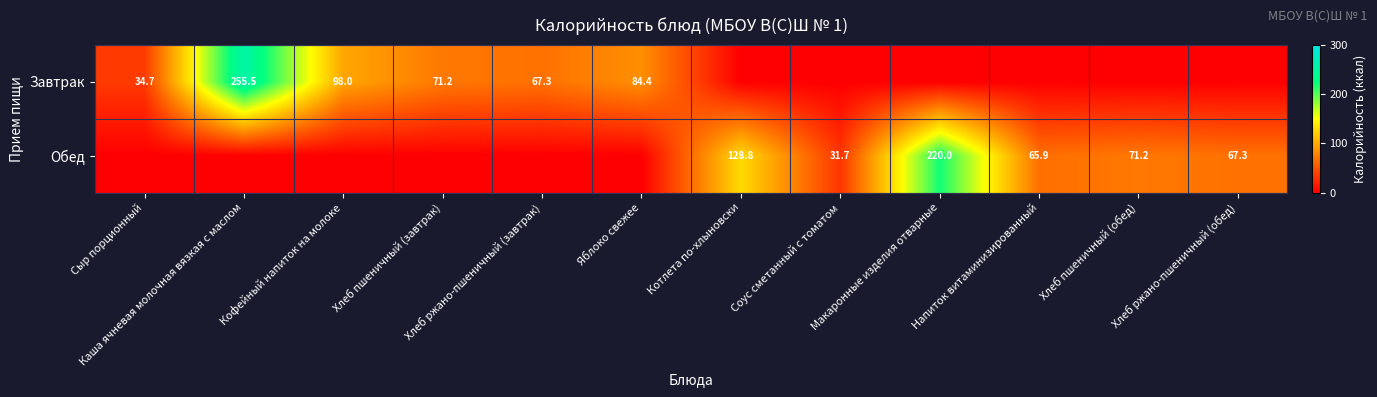

What is the sum of the Обед values at Хлеб пшеничный (обед) and Хлеб ржано-пшеничный (обед)?

138.5